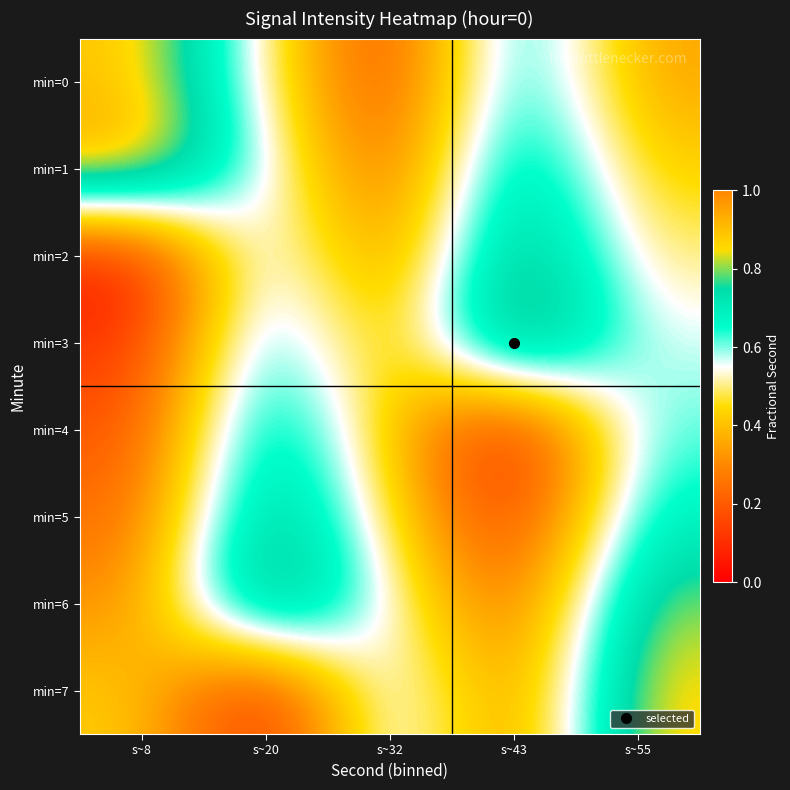

What is the total value across all series at s~32?

3.0